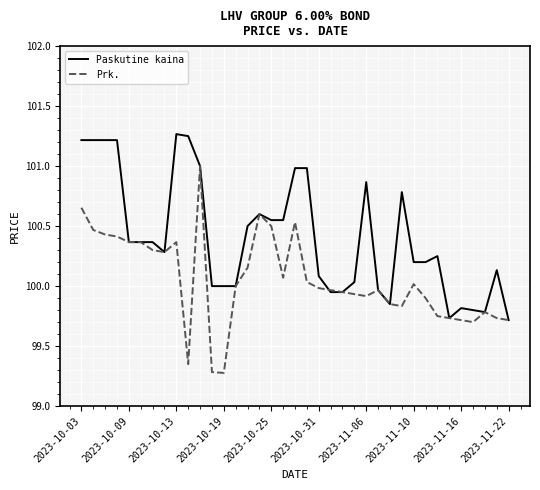

Which series has the widest spread of values?

Prk.